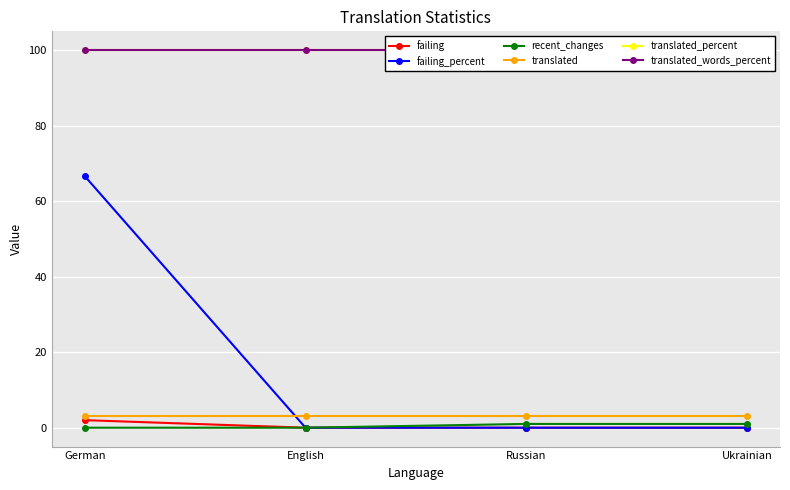

List the series in order of their peak value, lowest first.

recent_changes, failing, translated, failing_percent, translated_percent, translated_words_percent